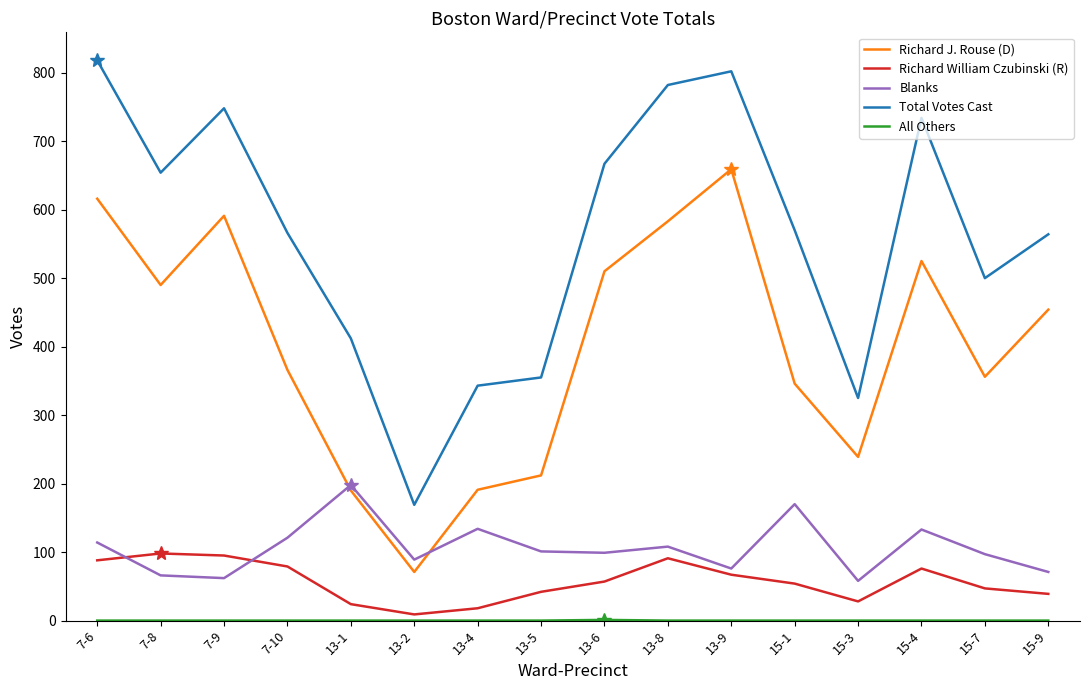

What is the spread (max minus min) of values at 7-8?

654